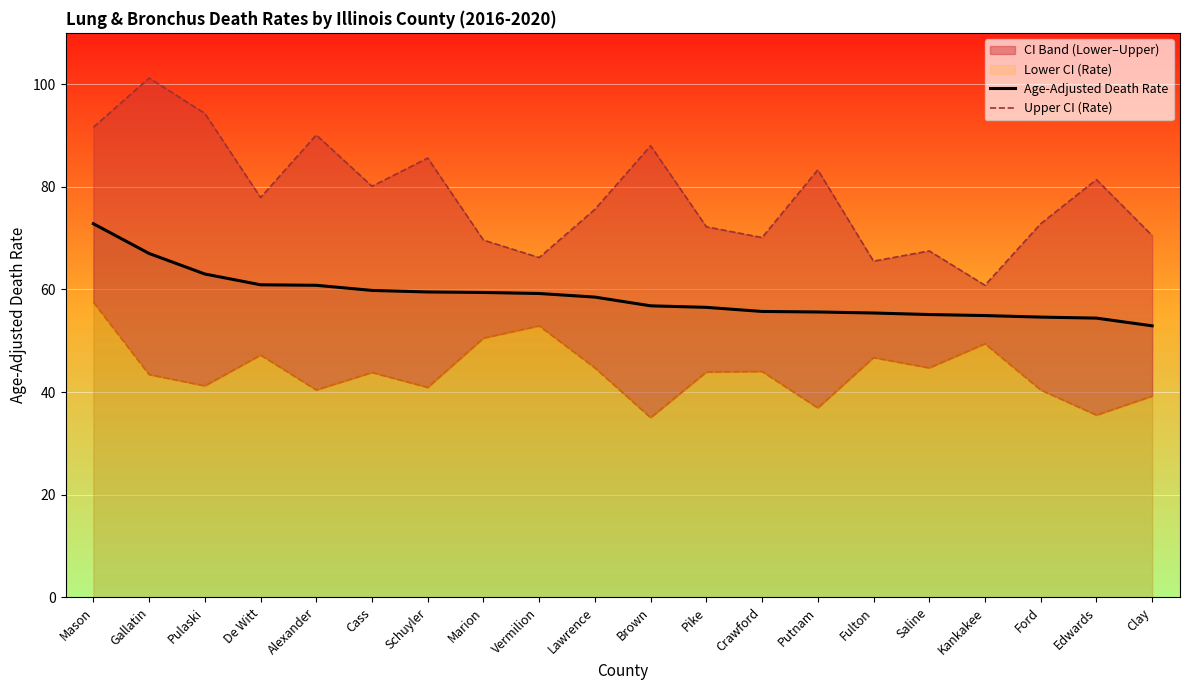

What is the total value across all series at Schuyler?

145.1